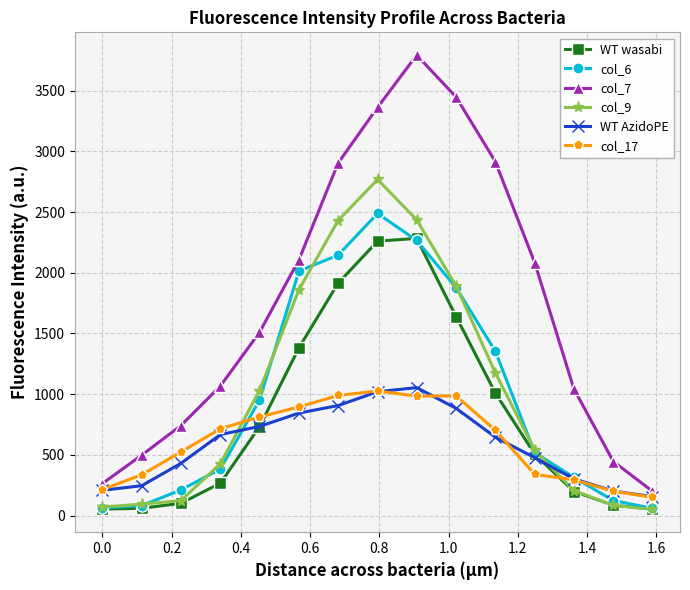

True or false: WT AzidoPE has more than 0 points higher than both neighbors.

True